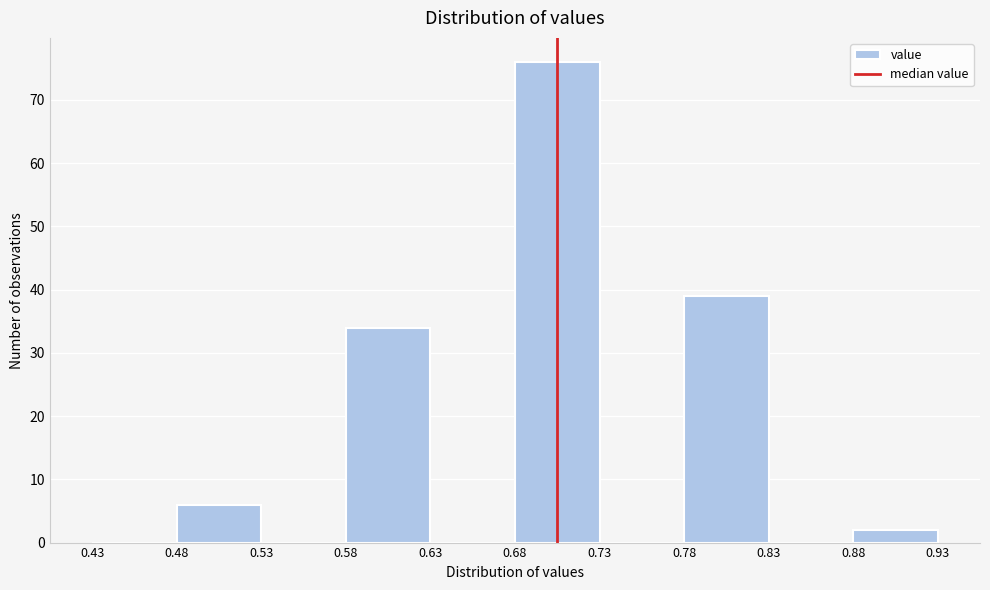

Reading left to right, transcribe this chart: for each bar, give the range it covers on the x-axis and its height. The values are not printed on the chart, so give them approximately, as read against the axis.

0.43 to 0.48: 0
0.48 to 0.53: 6
0.53 to 0.58: 0
0.58 to 0.63: 34
0.63 to 0.68: 0
0.68 to 0.73: 76
0.73 to 0.78: 0
0.78 to 0.83: 39
0.83 to 0.88: 0
0.88 to 0.93: 2